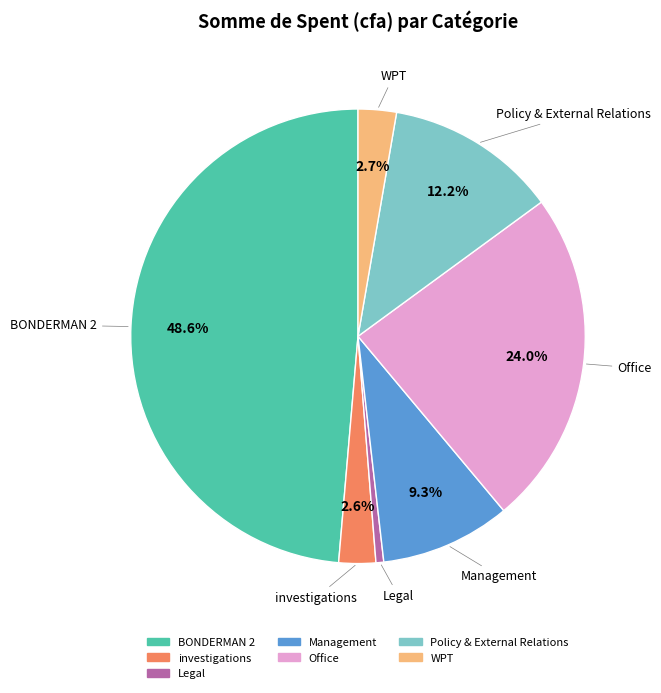

Is Policy & External Relations the majority of the pie?

No